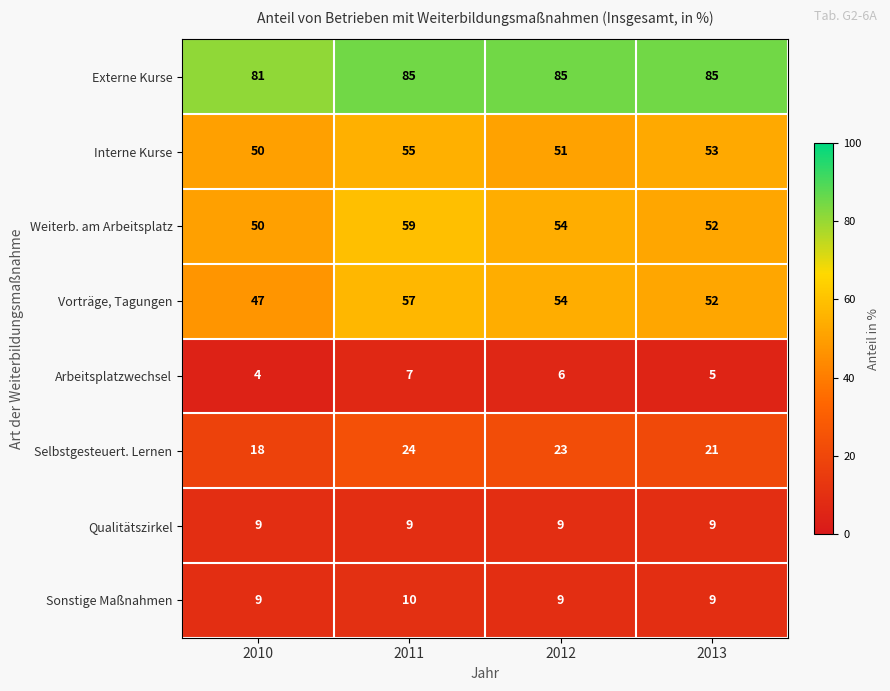

What is the maximum value shown in the chart?

85